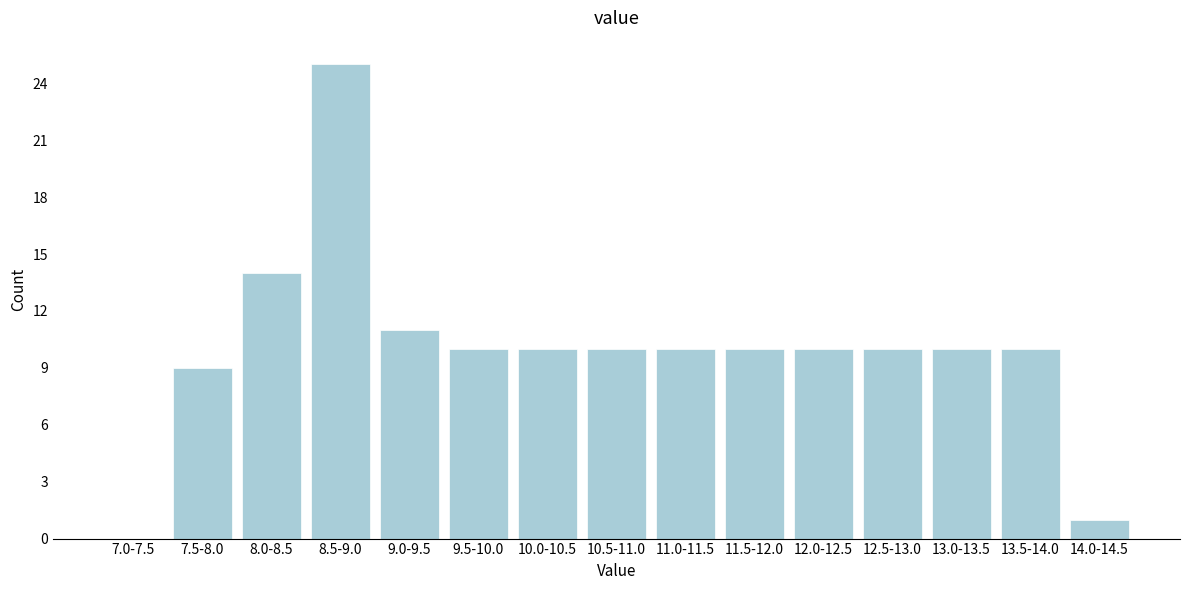

Reading left to right, transcribe all the data shown in this chart.

7.0-7.5=0	7.5-8.0=9	8.0-8.5=14	8.5-9.0=25	9.0-9.5=11	9.5-10.0=10	10.0-10.5=10	10.5-11.0=10	11.0-11.5=10	11.5-12.0=10	12.0-12.5=10	12.5-13.0=10	13.0-13.5=10	13.5-14.0=10	14.0-14.5=1